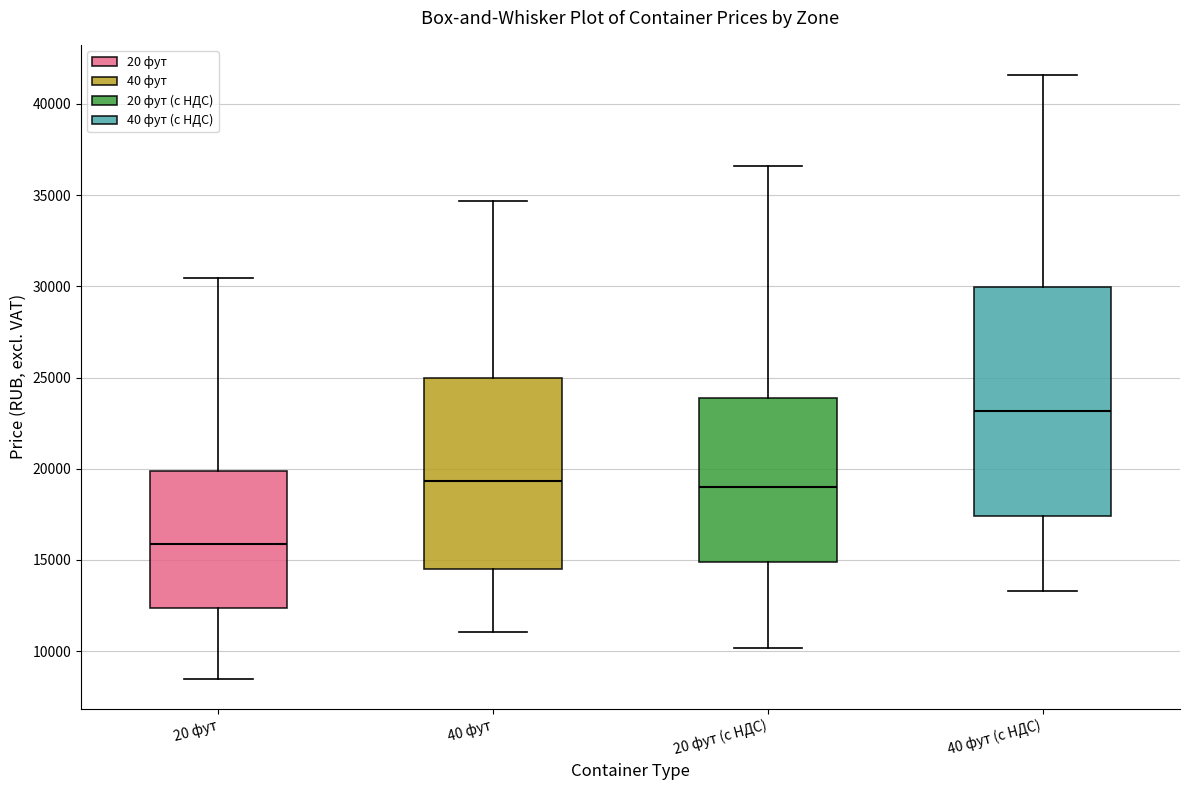

Reading left to right, transcribe this box plot: for each box, give where its median line is, the range the box spans, and where its two whiskers end, as read against the y-axis. The values are not printed on the chart, so give them approximately, as read against the axis.

20 фут: median 16000, box 12500 to 20000, whiskers 8500 to 30500
40 фут: median 19500, box 14500 to 25000, whiskers 11000 to 34500
20 фут (с НДС): median 19000, box 15000 to 24000, whiskers 10000 to 36500
40 фут (с НДС): median 23000, box 17500 to 30000, whiskers 13500 to 41500